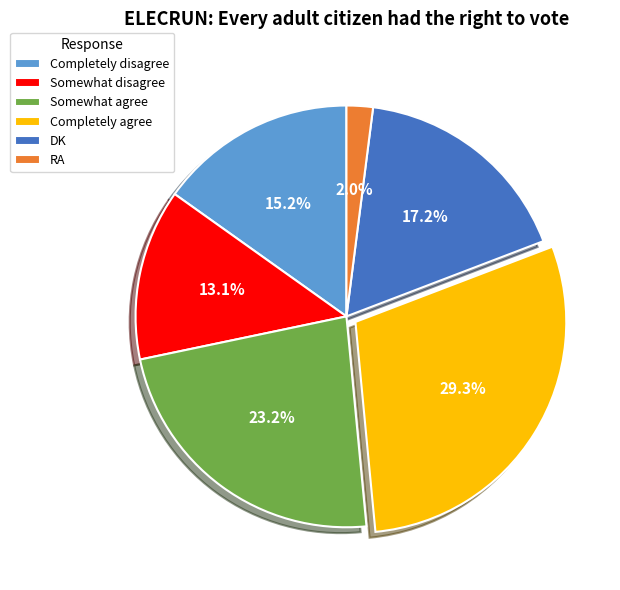

To the nearest percent, what is the difference between the Somewhat disagree and Completely agree slice percentages?

16%